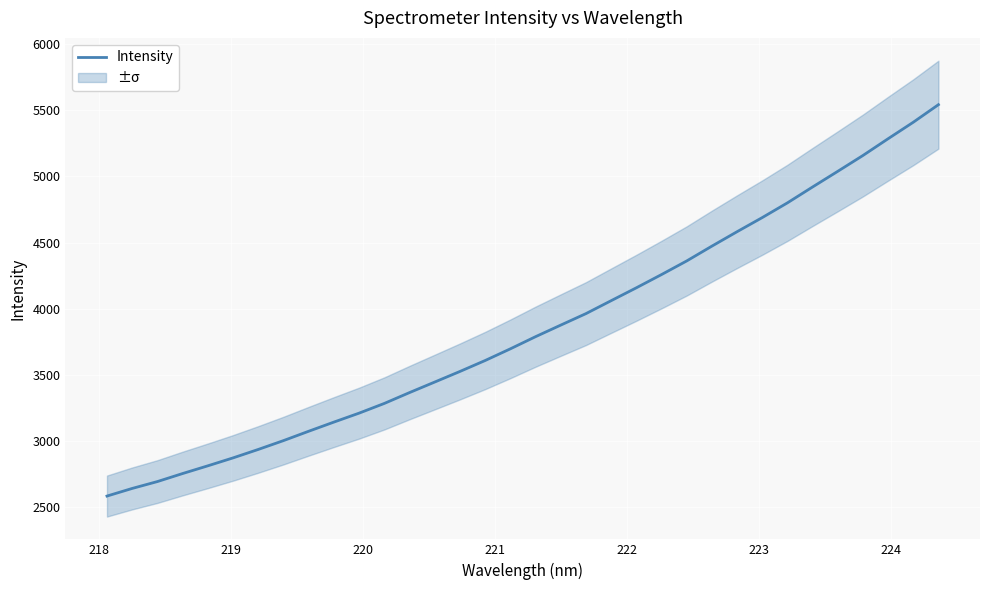

Count the number of values greater than 3788.

17